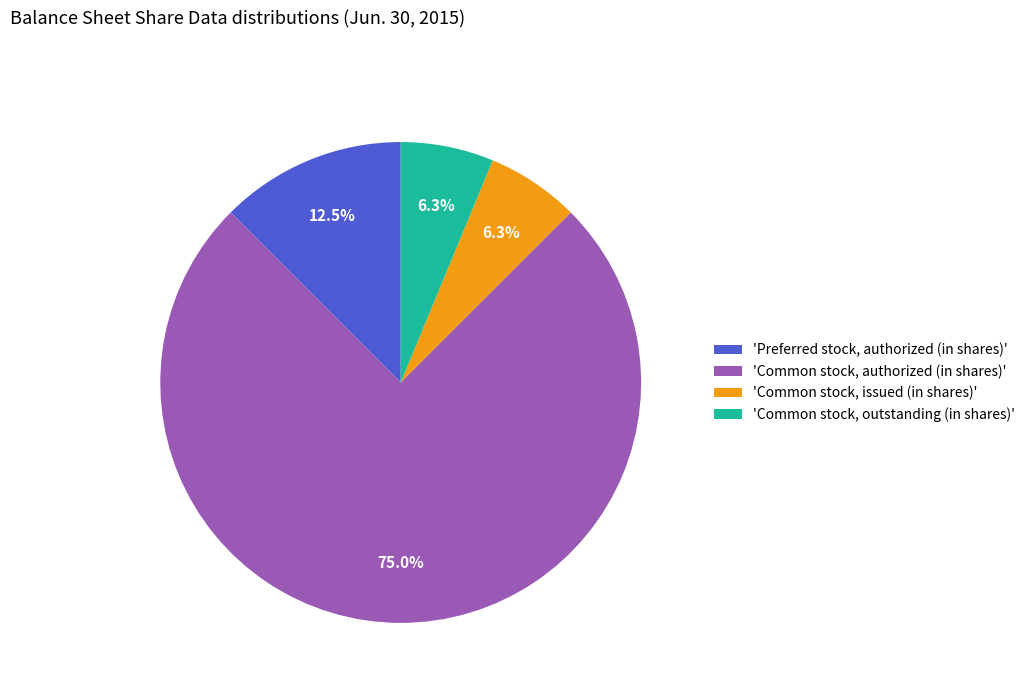

How many segments does this pie chart have?

4